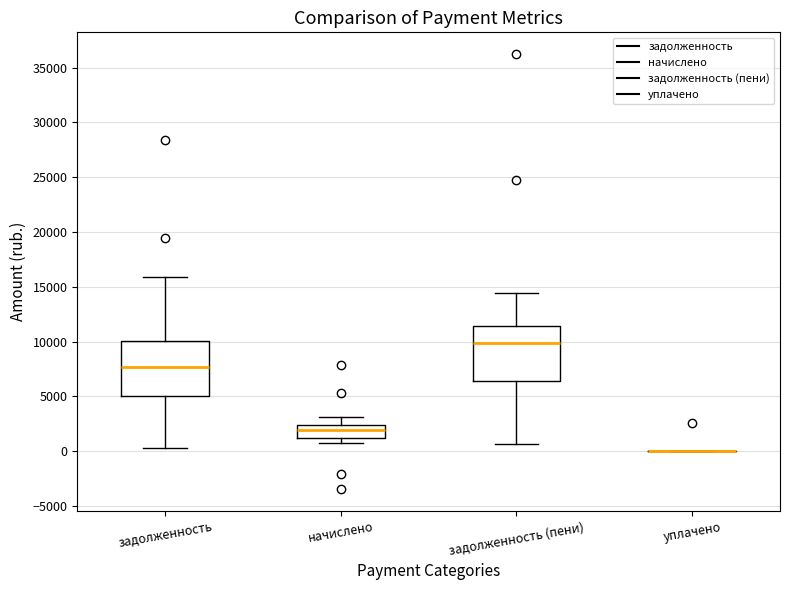

Reading left to right, transcribe this box plot: for each box, give where its median line is, the range the box spans, and where its two whiskers end, as read against the y-axis. The values are not printed on the chart, so give them approximately, as read against the axis.

задолженность: median 7500, box 5000 to 10000, whiskers 500 to 16000
начислено: median 2000, box 1000 to 2500, whiskers 500 to 3000
задолженность (пени): median 10000, box 6500 to 11500, whiskers 500 to 14500
уплачено: box collapsed to a line at 0, whiskers 0 to 0